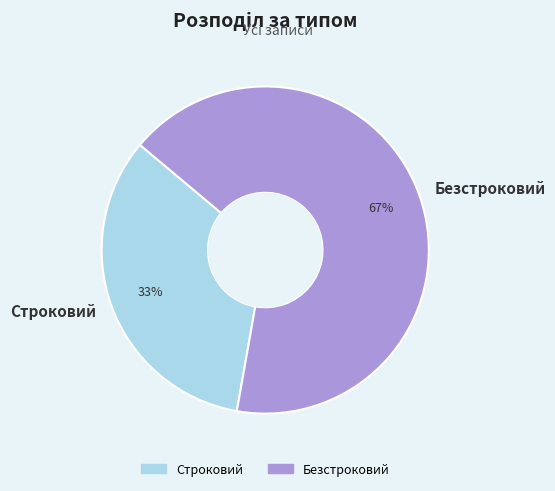

Does Строковий account for over 50% of the chart?

No